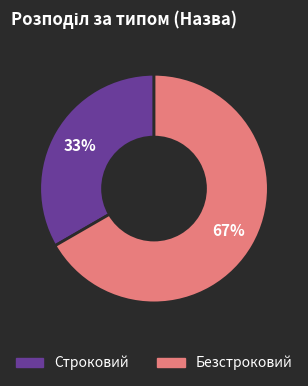

Which slice is the largest?

Безстроковий